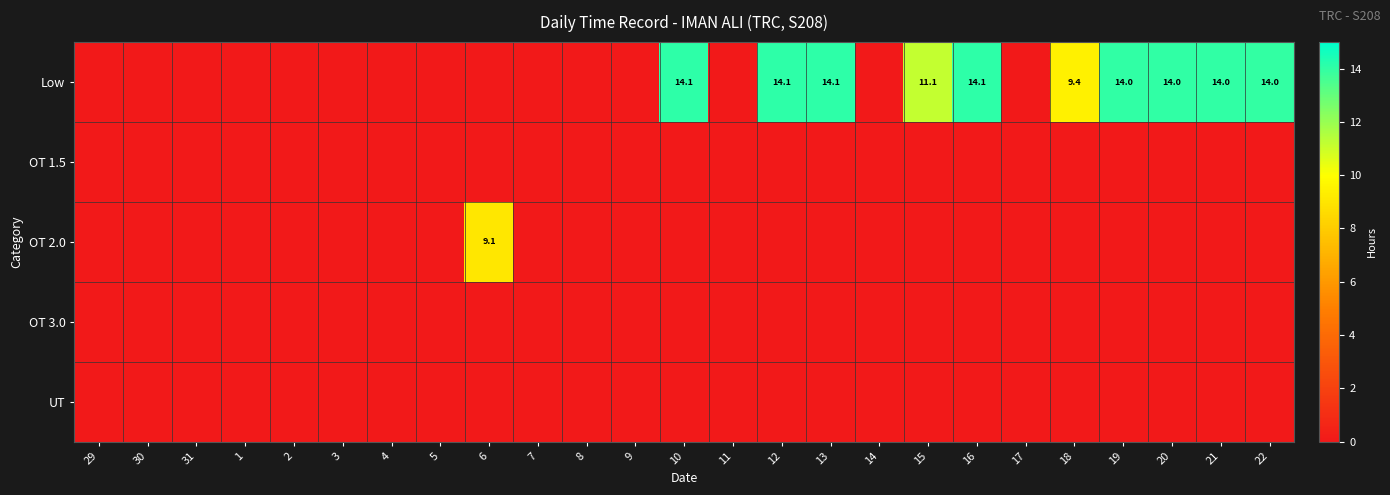

What is the maximum value shown in the chart?

14.1